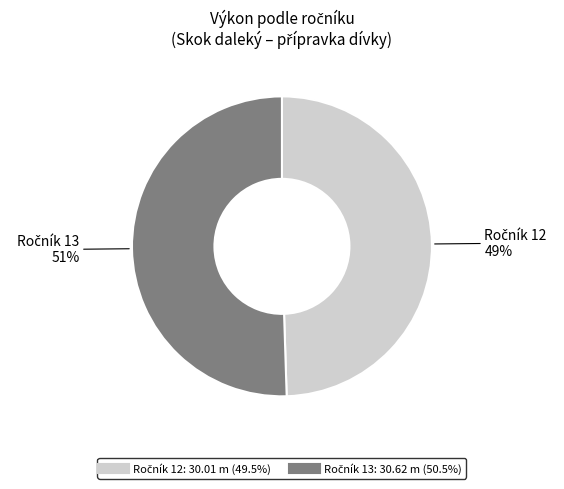

Is there any slice that represents more than half of the pie?

Yes